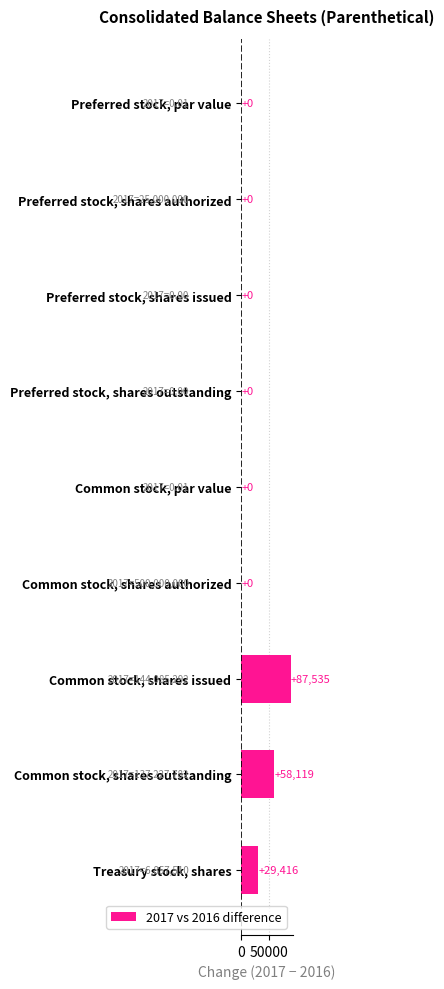

What is the sum of all values?

175070